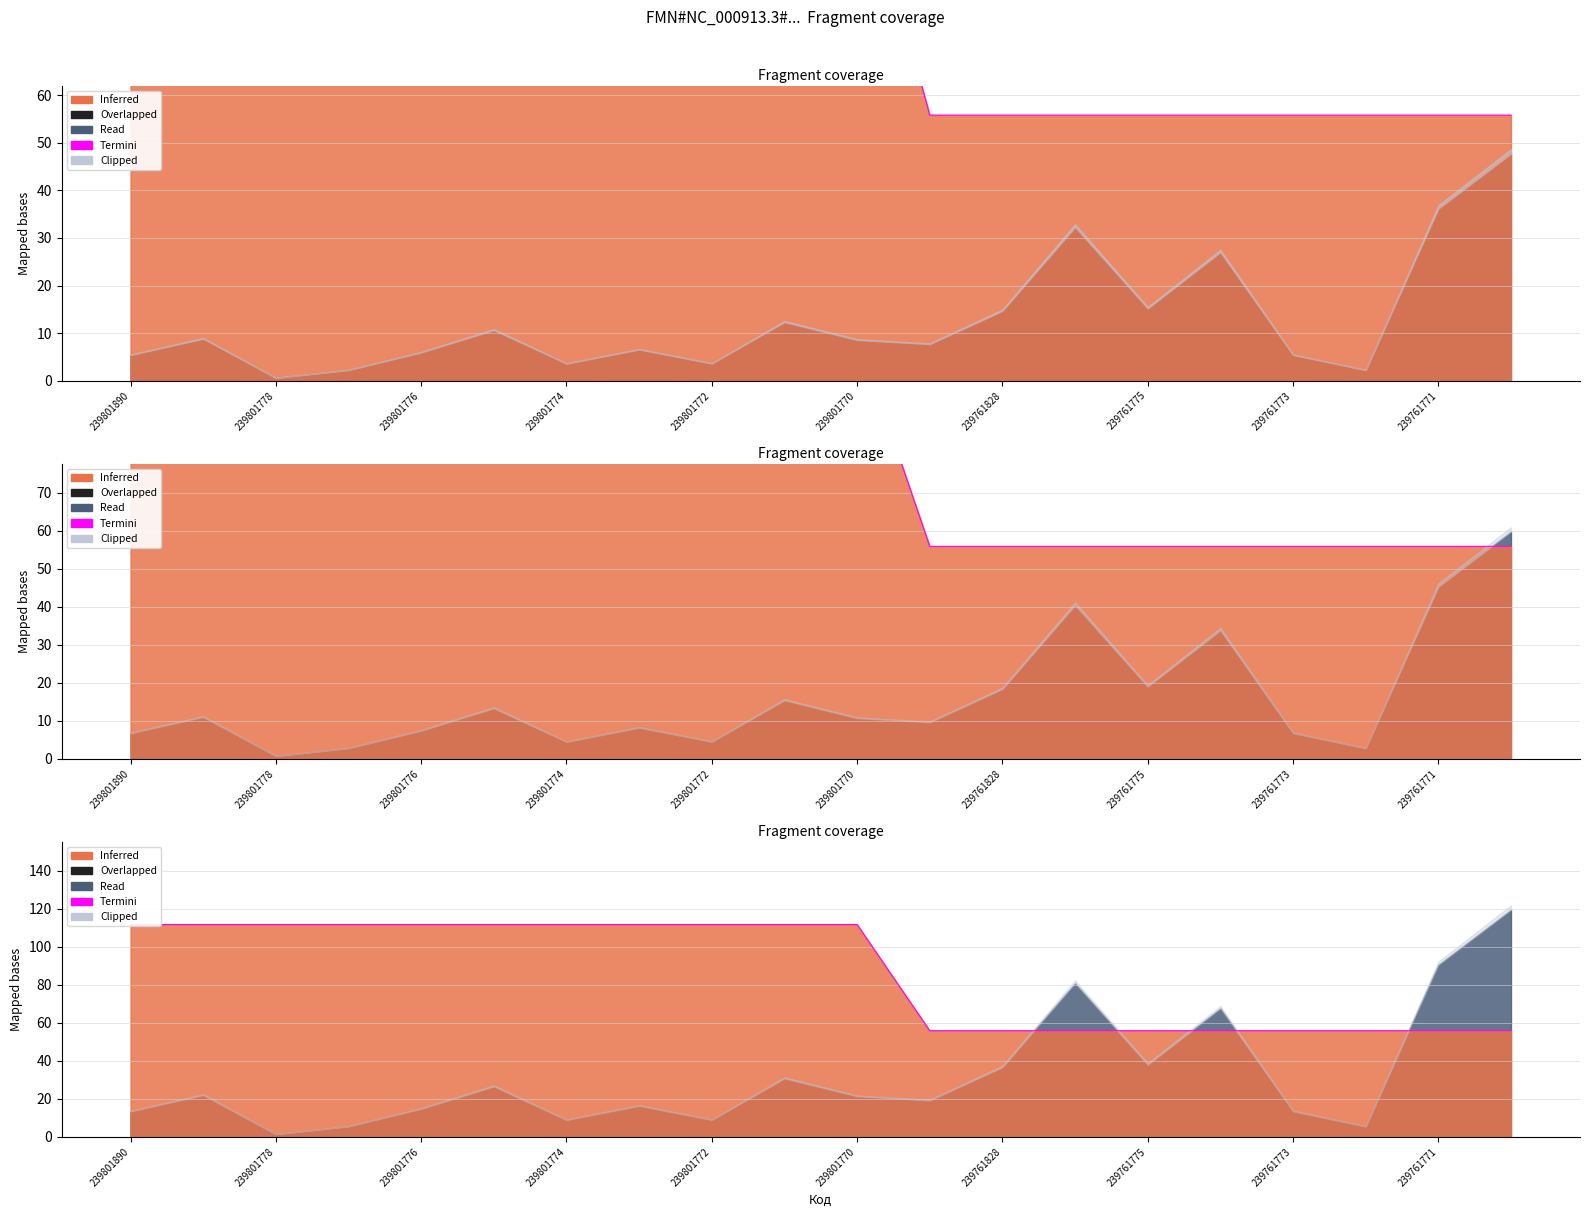

Reading left to right, transcribe all the data shown in this chart.

111.7	111.7	111.7	111.7	111.7	111.7	111.7	111.7	111.7	111.7	111.7	55.9	55.9	55.9	55.9	55.9	55.9	55.9	55.9	55.9